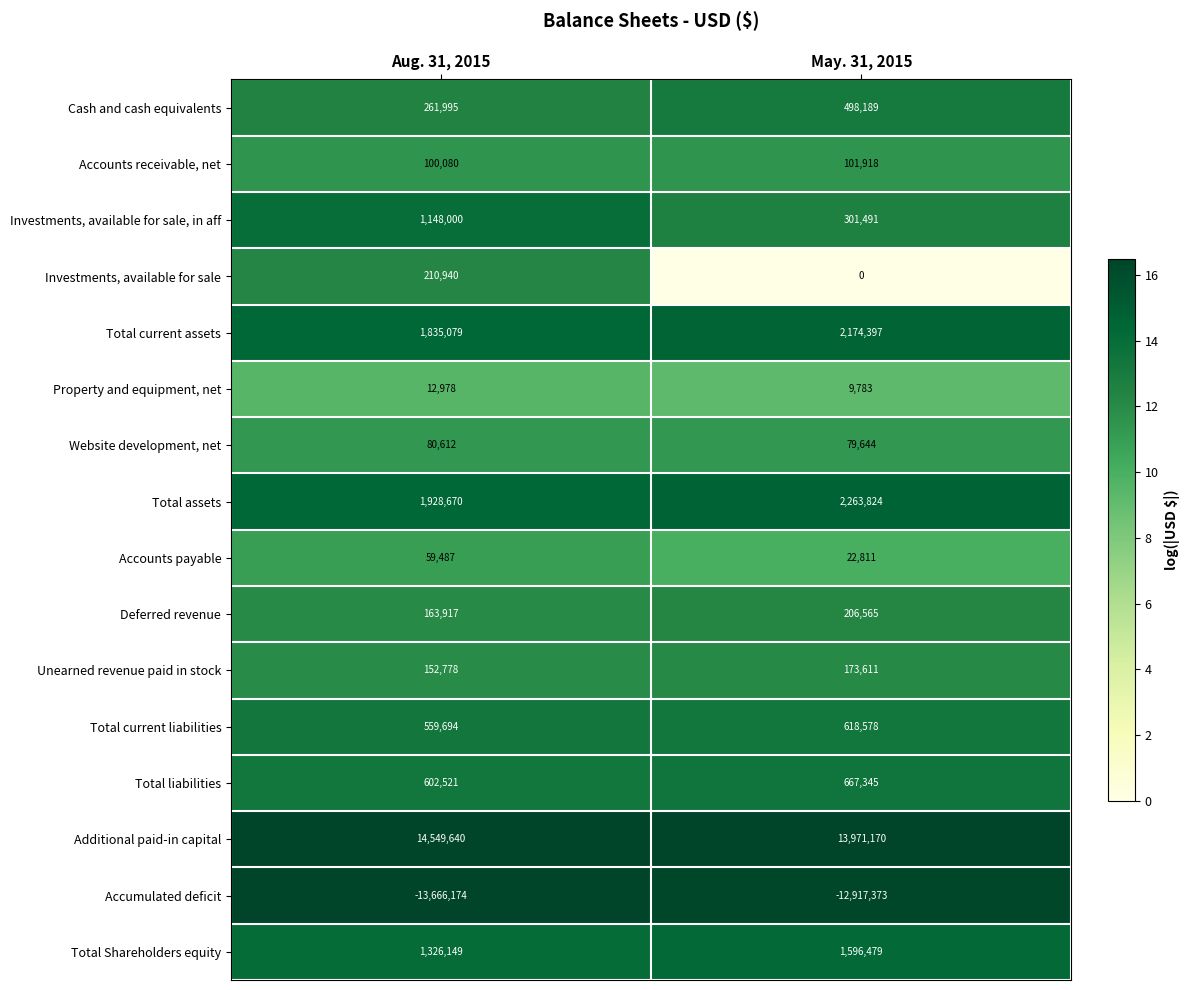

What is the smallest value displayed?

-13666174